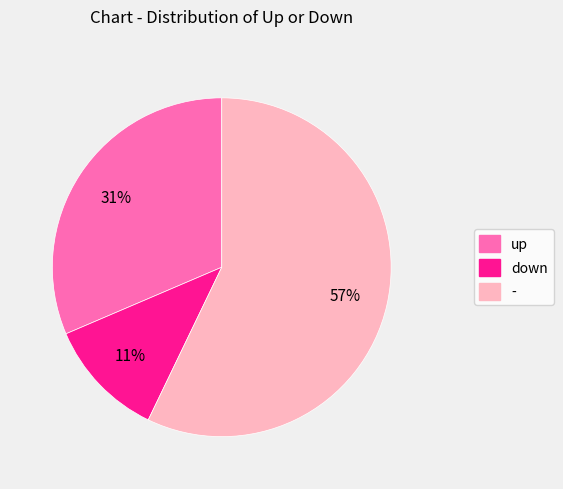

To the nearest percent, what portion does up represent?

31%